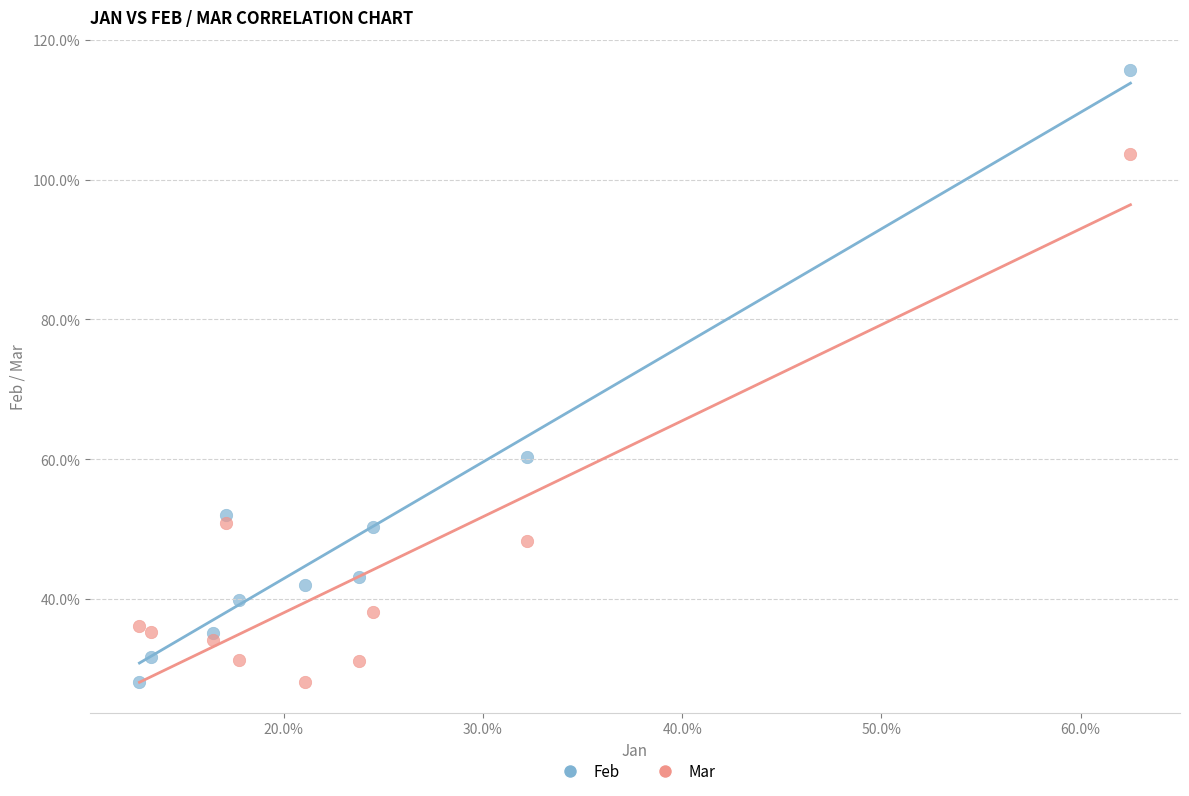

What are all the series names shown in the legend?

Feb, Mar